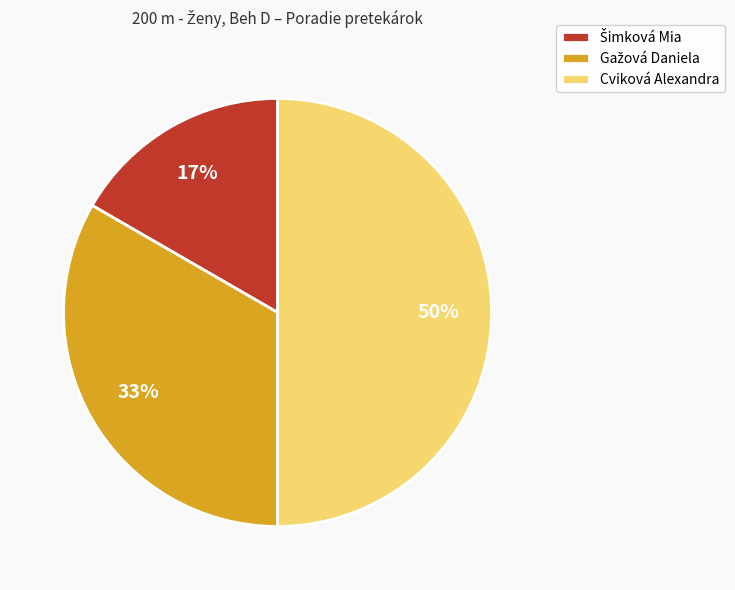

True or false: Cviková Alexandra accounts for 63% of the total.

False